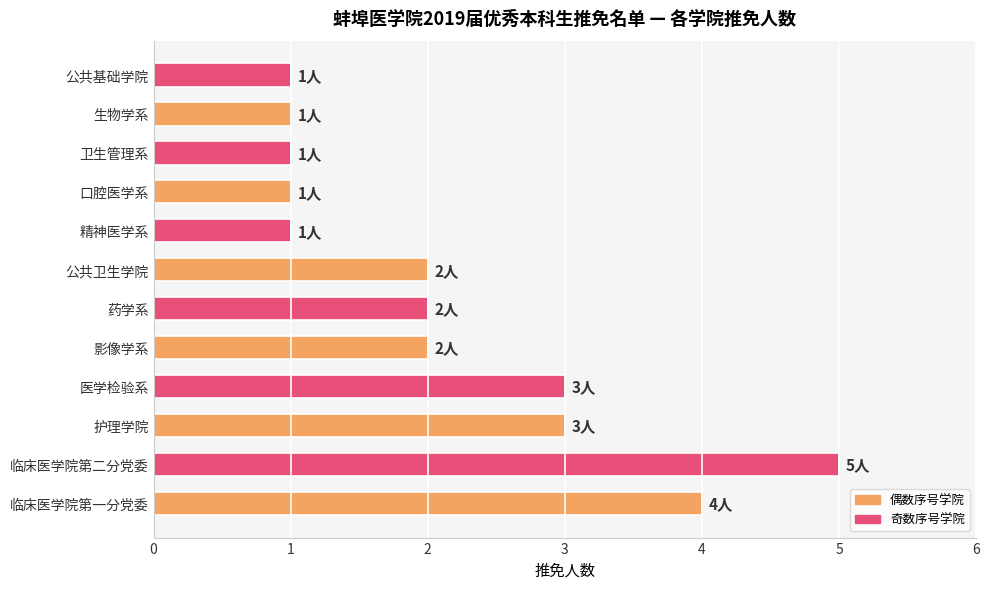

The value at 卫生管理系 is 2. True or false?

False